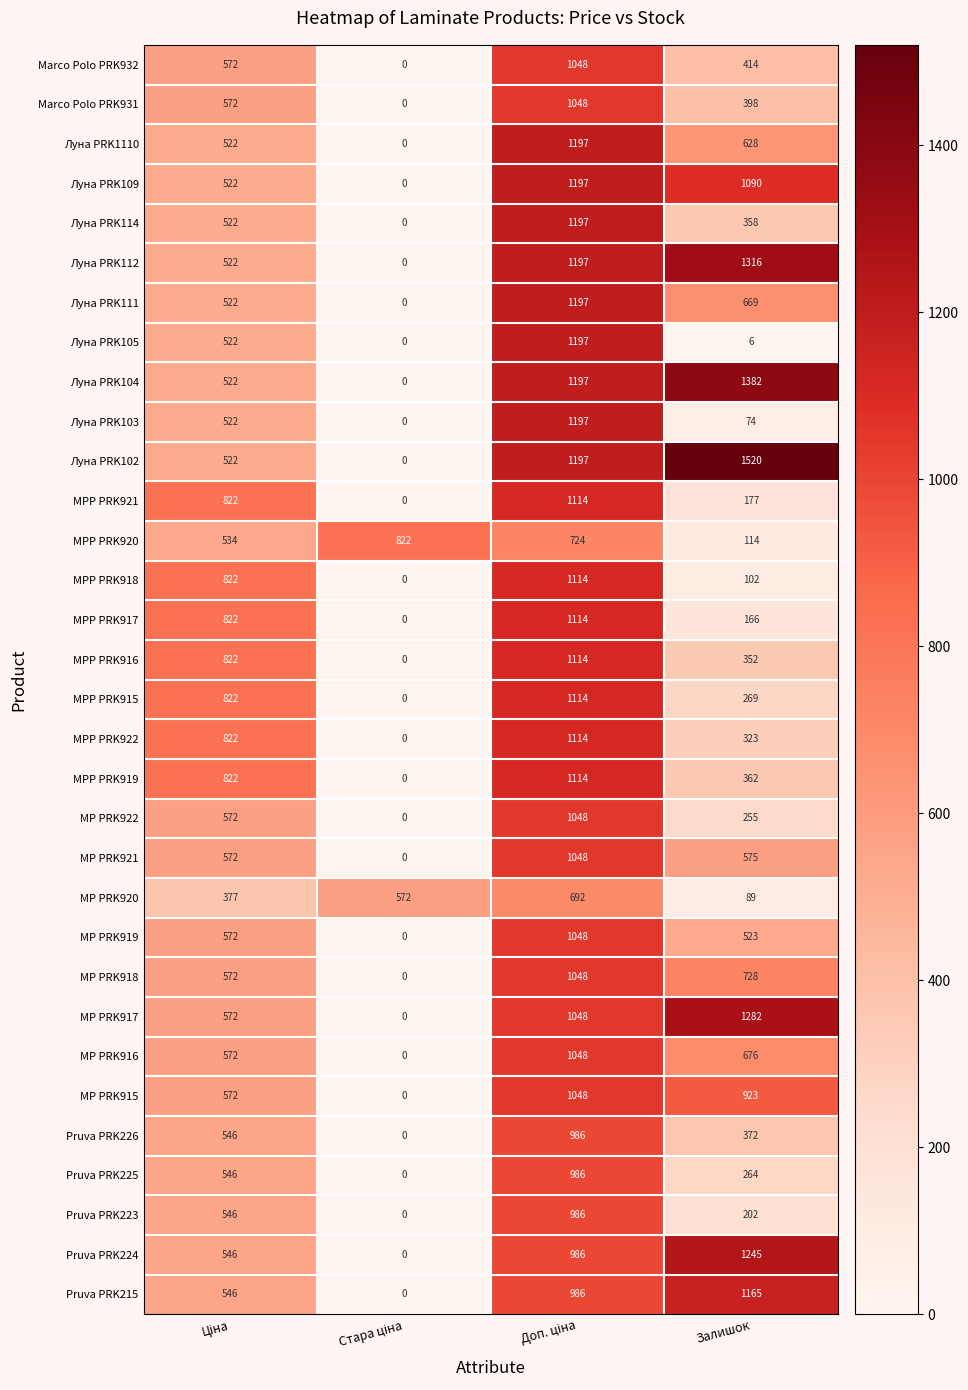

Count the MP PRK918 values in the range 572 to 1048.

3